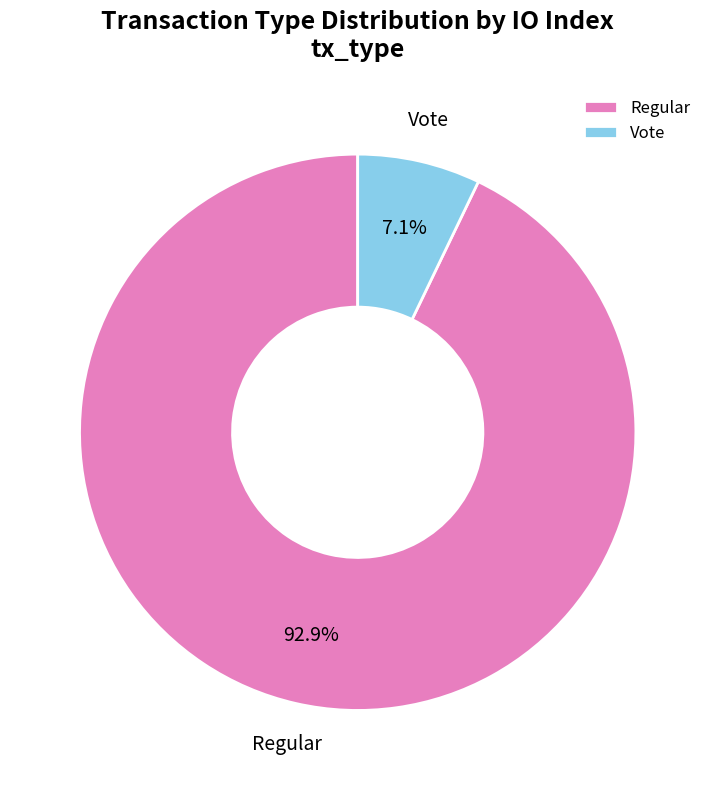

True or false: Vote accounts for 7% of the total.

True